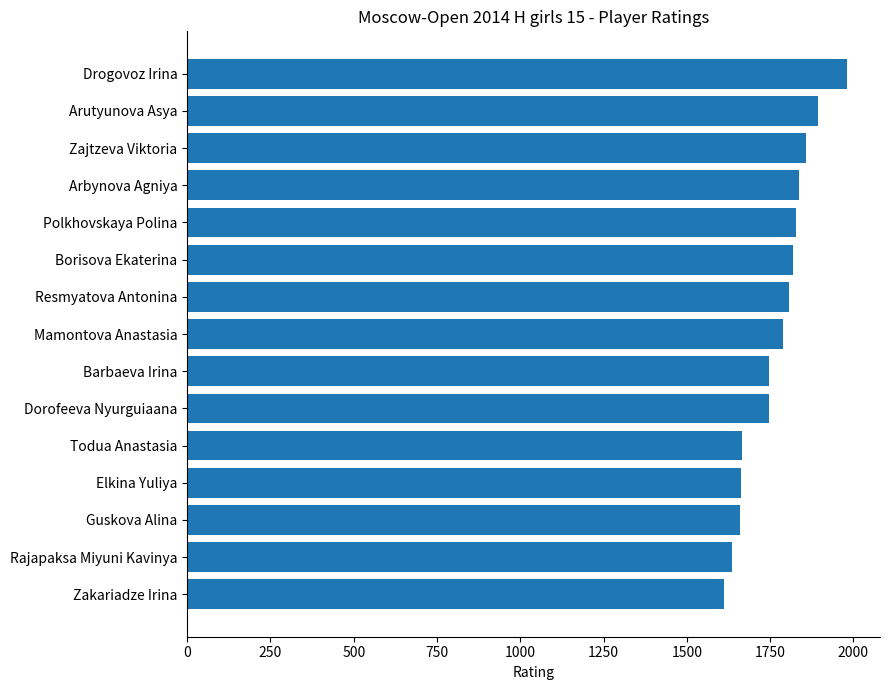

What is the value of the 15th bar from the top?

1611